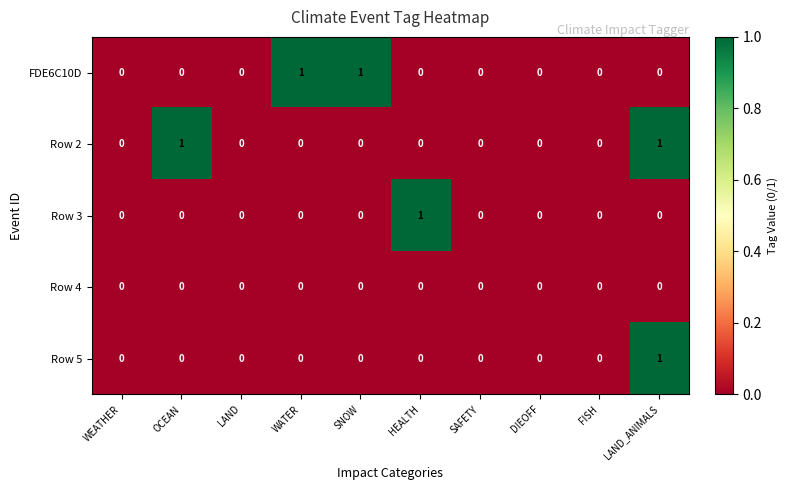

At which label does Row 3 reach its peak?

HEALTH